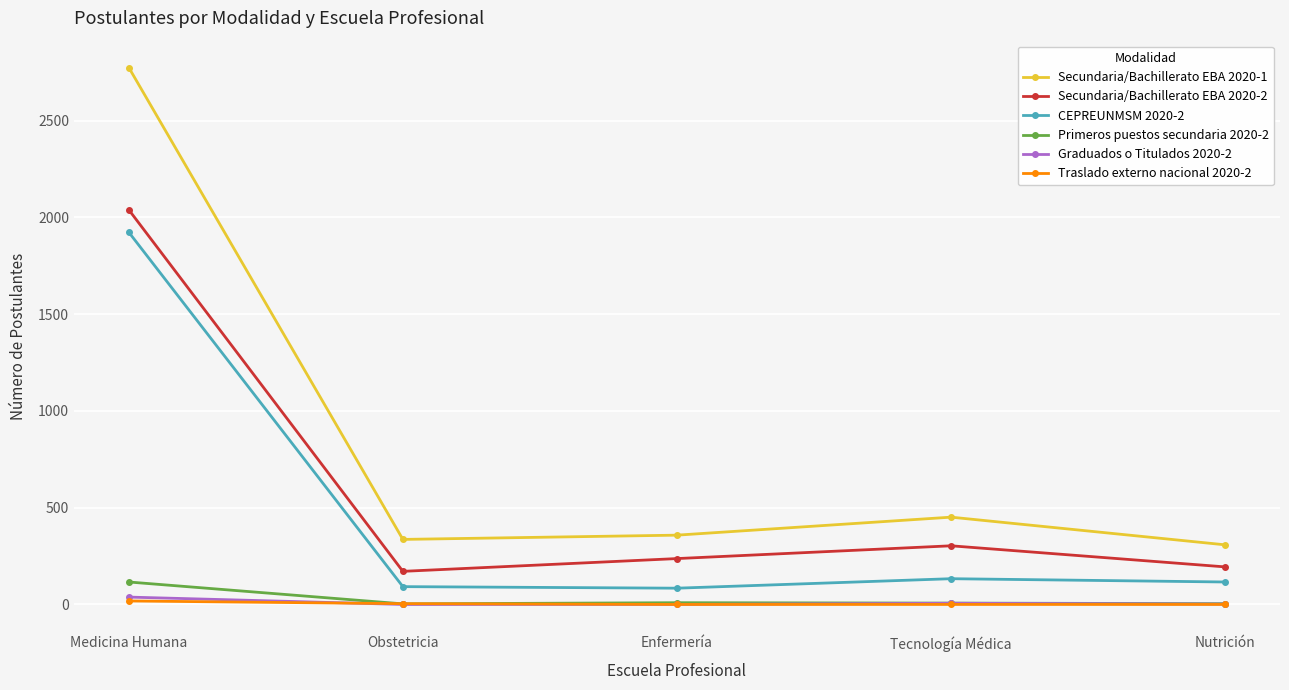

How many lines are shown in the chart?

6